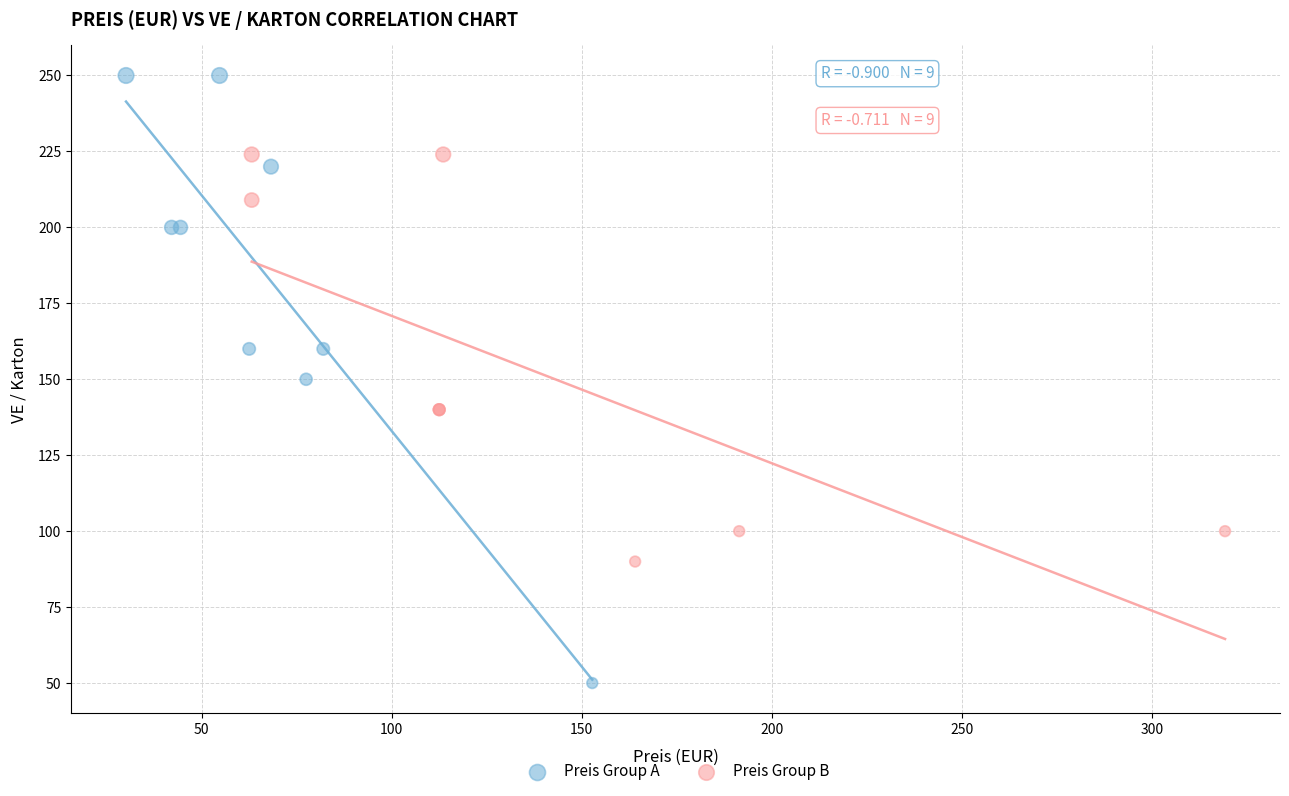

Which series reaches the maximum Y coordinate?

Preis Group A